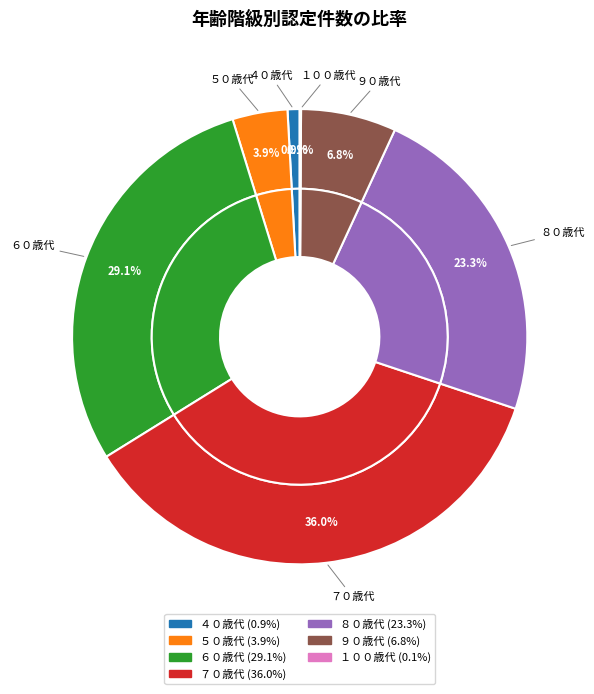

To the nearest percent, what is the average slice percentage?

14%